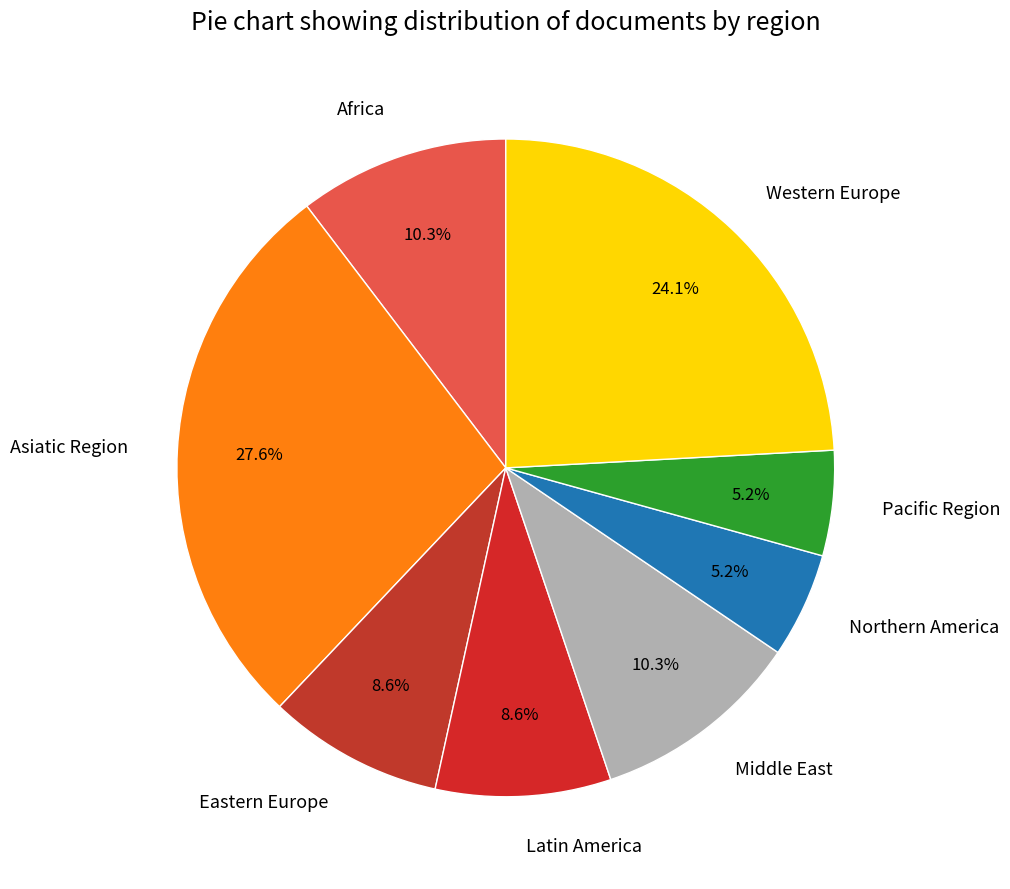

Does Latin America account for over 50% of the chart?

No